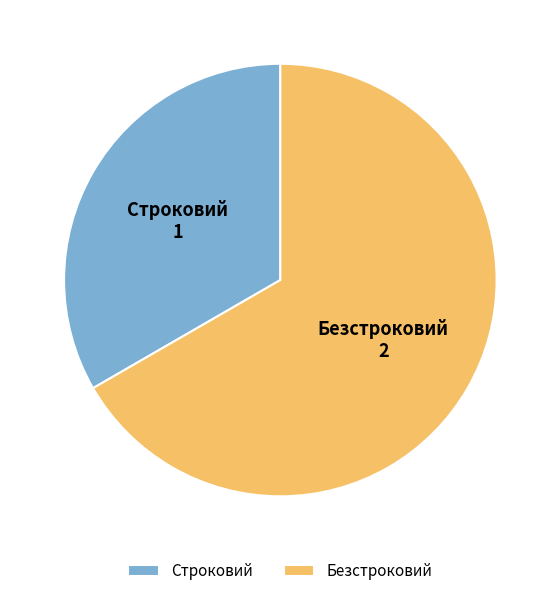

Which slice is the largest?

Безстроковий